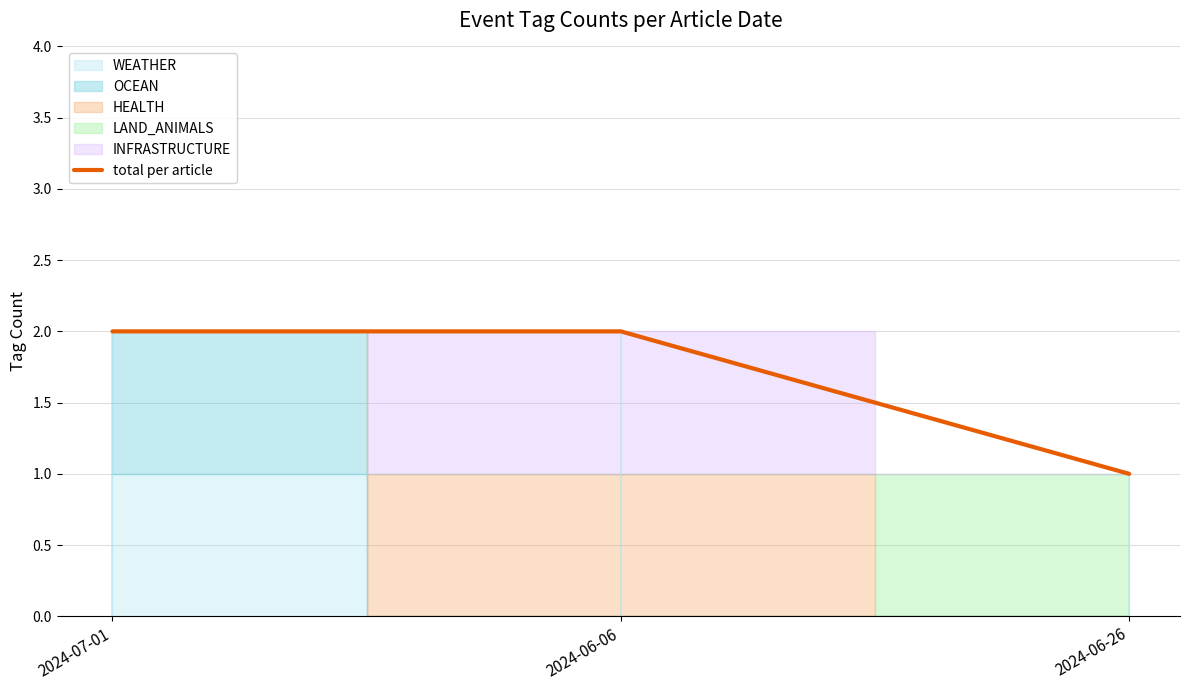

List the labels in order of value, largest first.

2024-07-01, 2024-06-06, 2024-06-26